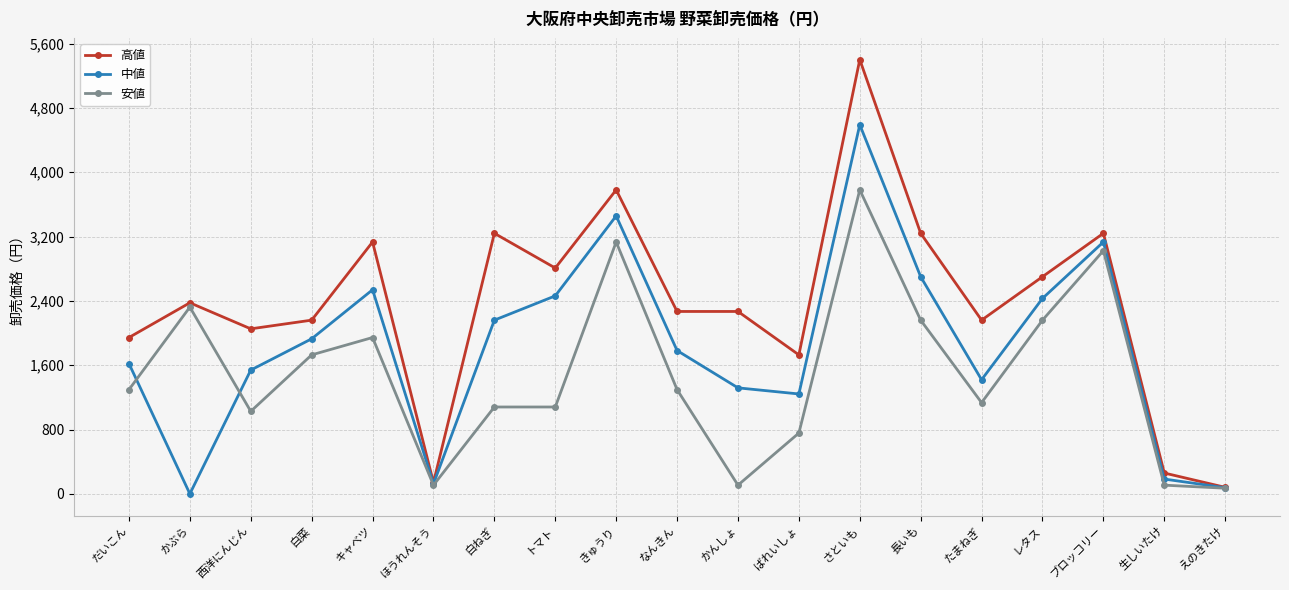

What position from the right is さといも?

7